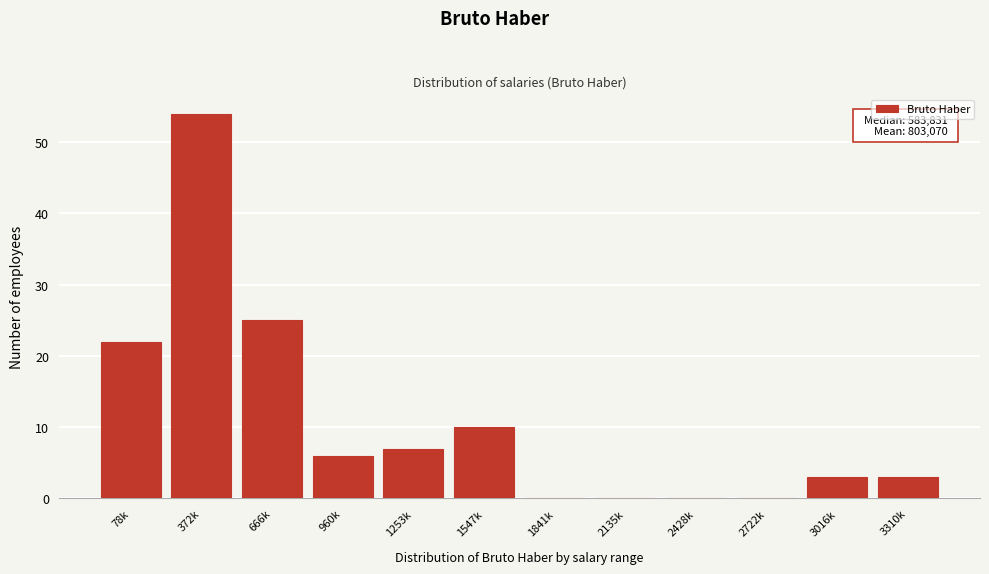

Reading left to right, what are all the values shown in this chart?

78k=22	372k=54	666k=25	960k=6	1253k=7	1547k=10	1841k=0	2135k=0	2428k=0	2722k=0	3016k=3	3310k=3